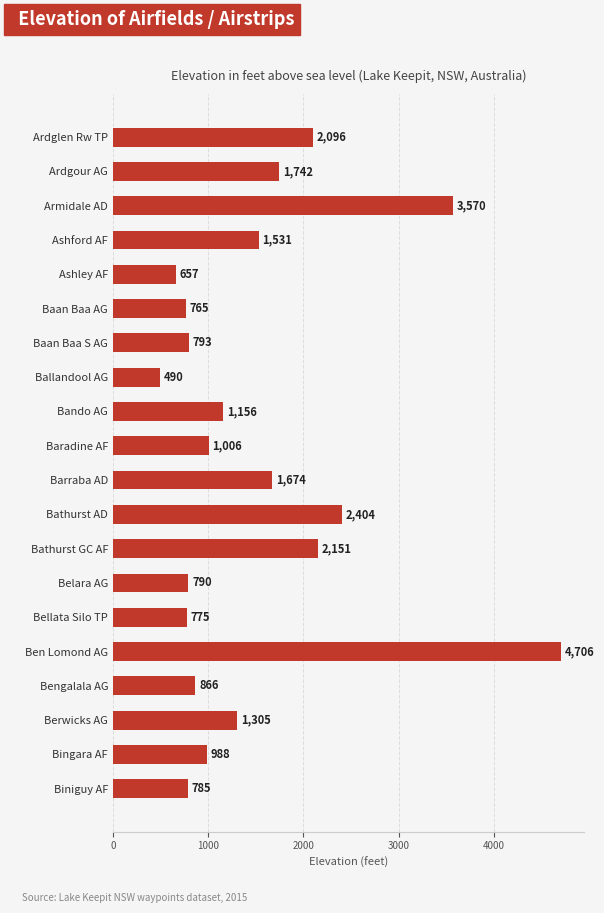

The value at Bingara AF is 988. True or false?

True